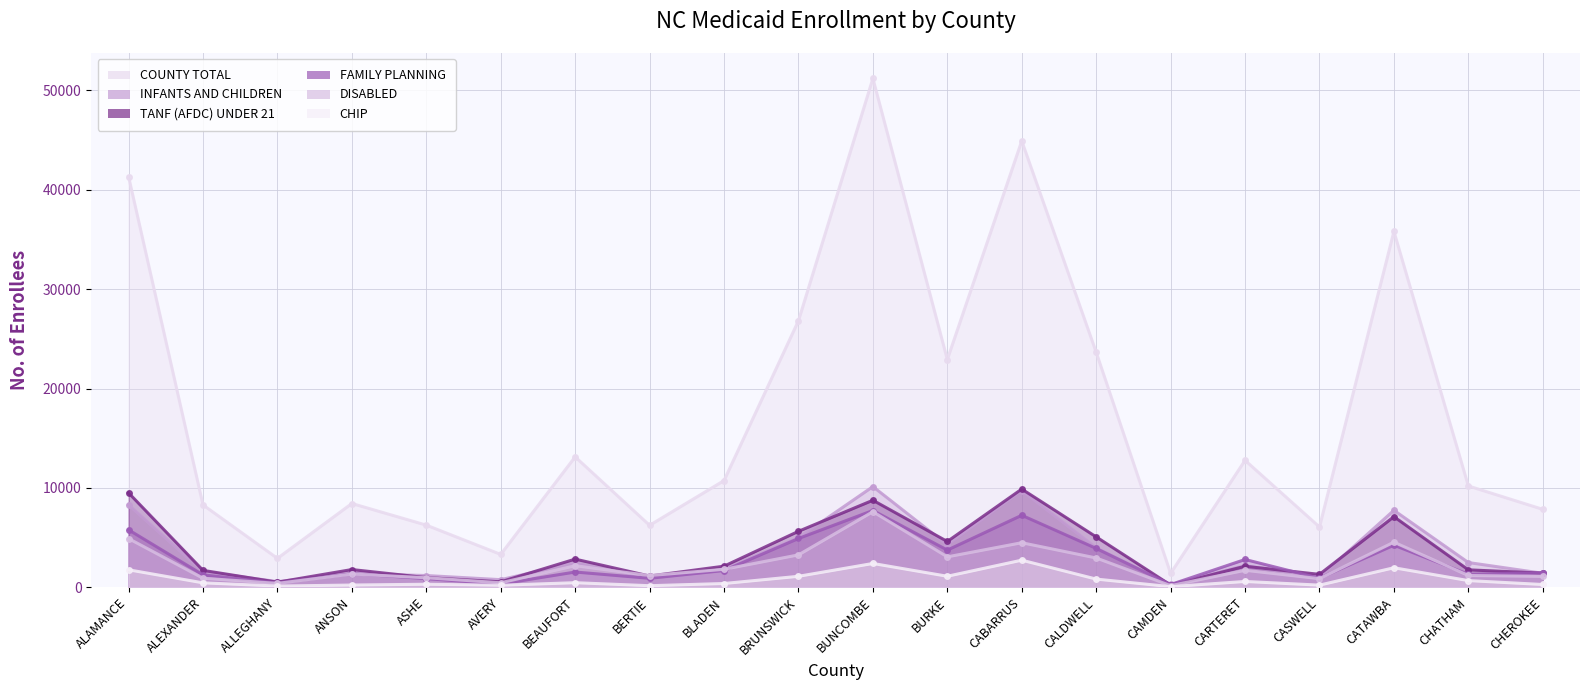

Is it true that DISABLED equals 172 at CAMDEN?

True